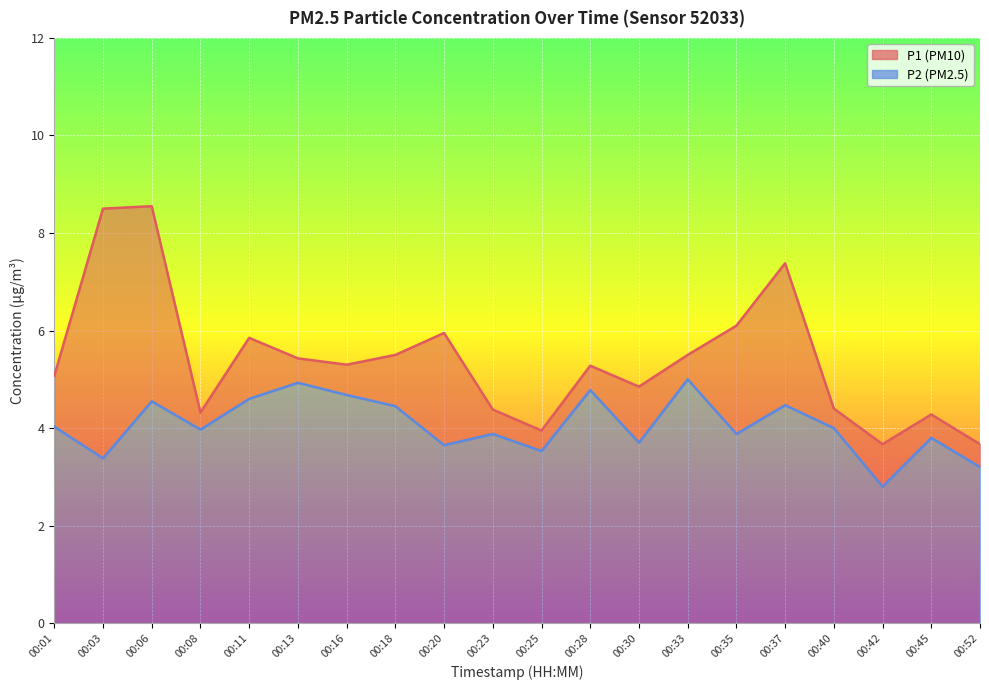

Where does the P1 series first go above 5?

00:01